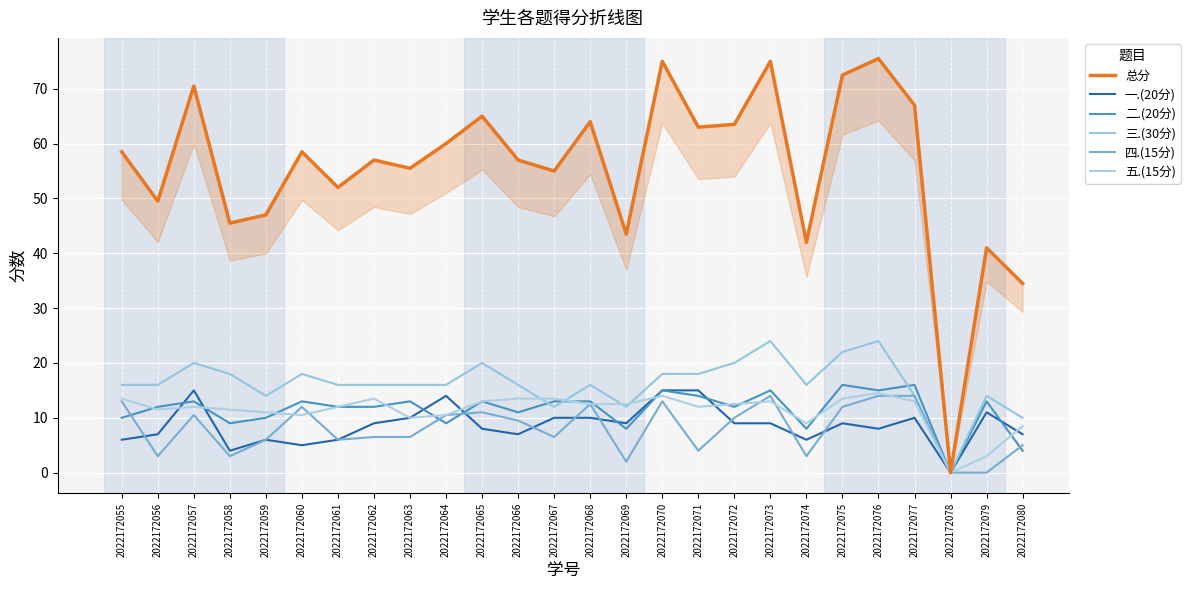

How many interior local peaks does the 三.(30分) series have?

7